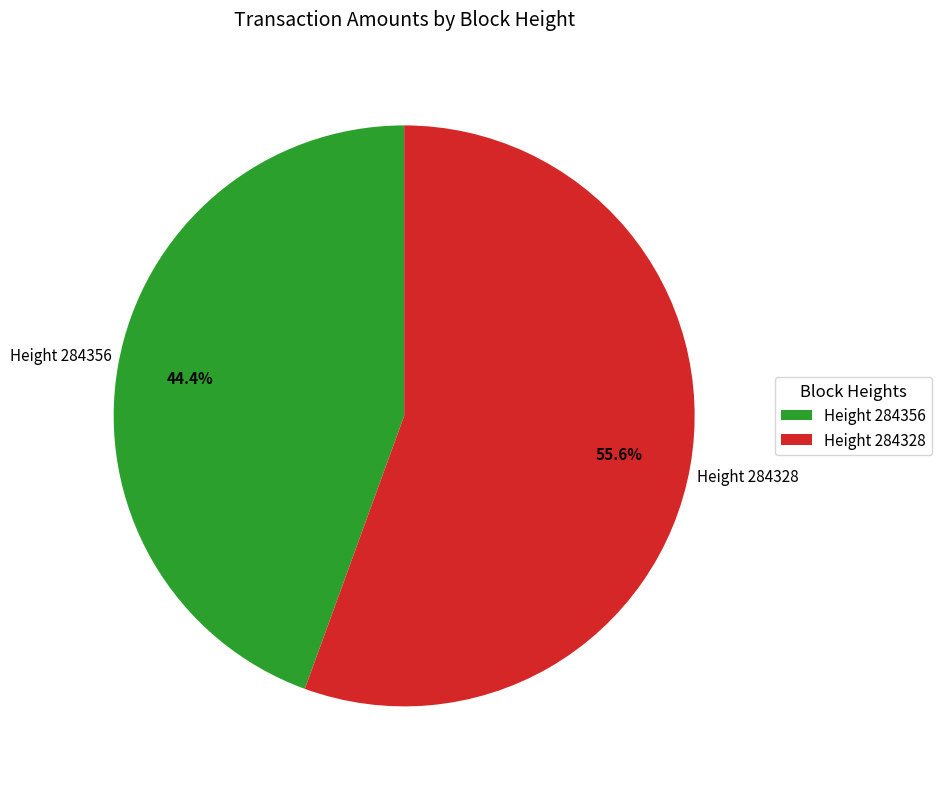

Count the number of slices in the pie.

2